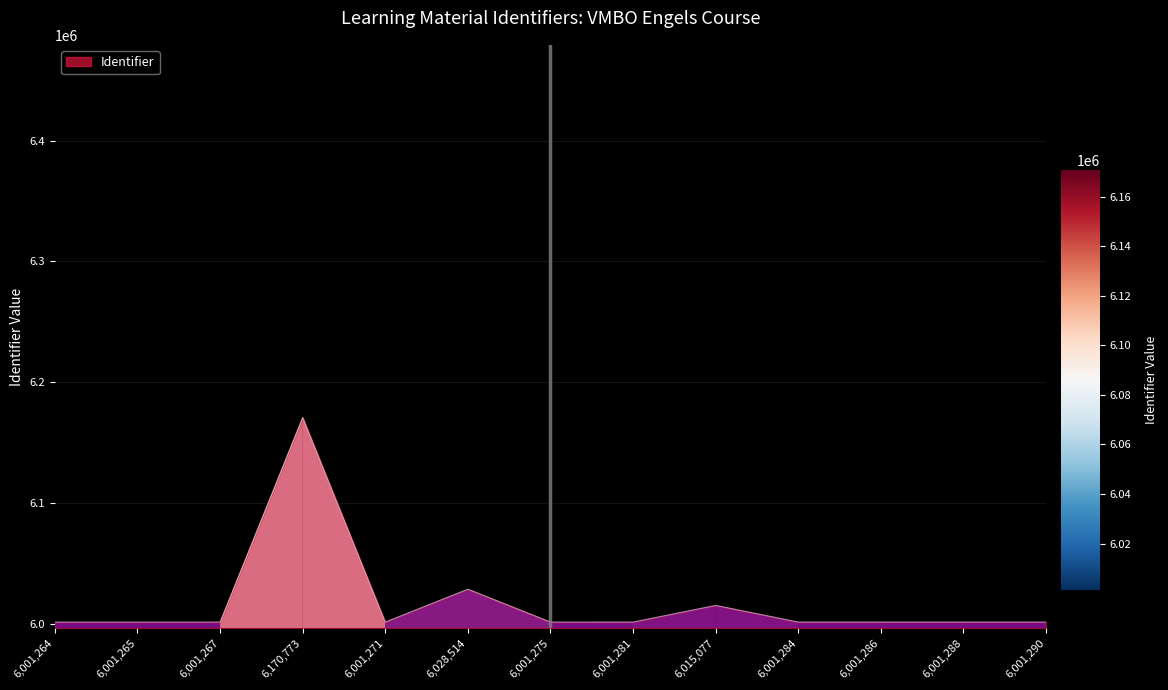

At which label is the value closest to 6086018?

6,028,514